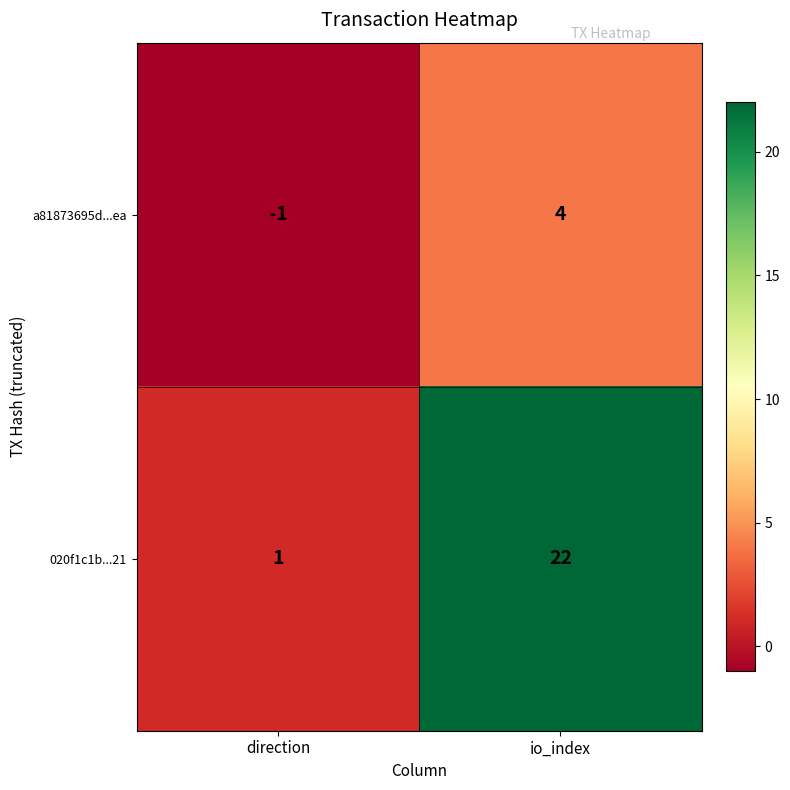

Reading right to left, transcribe all the data shown in this chart.

a81873695d...ea: 4	-1
020f1c1b...21: 22	1